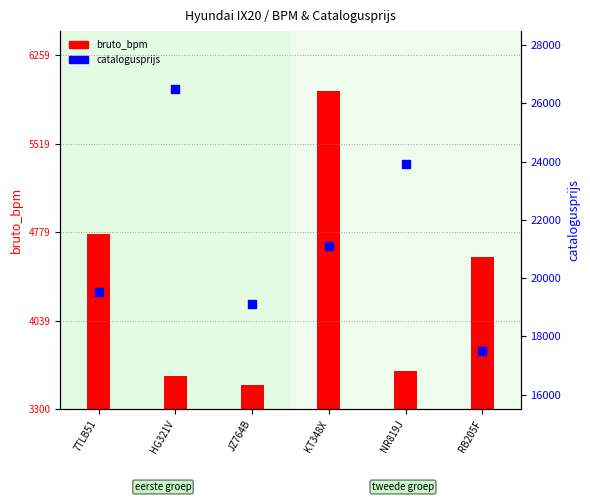

Which has a higher value, RB205F or 7TLB51?

7TLB51